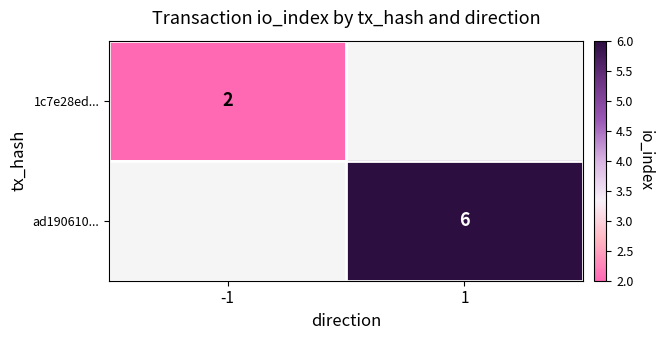

The value of 1c7e28ed... at -1 is 1. True or false?

False